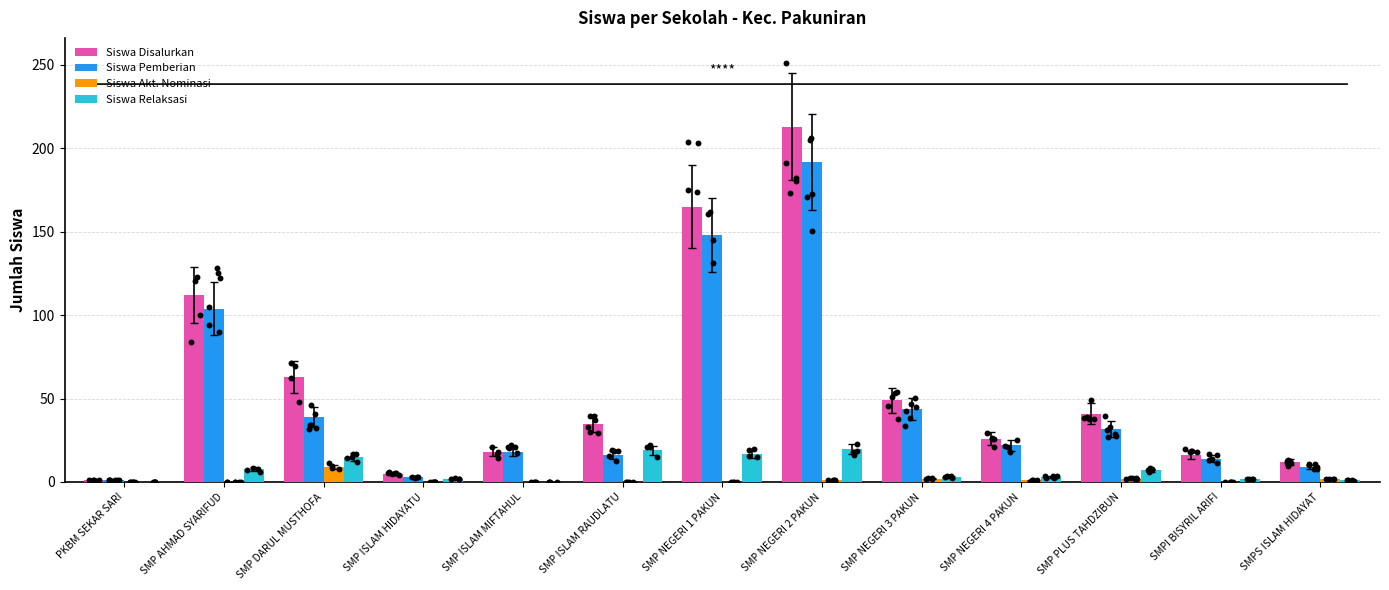

Which series has the widest spread of Y values?

Siswa Disalurkan